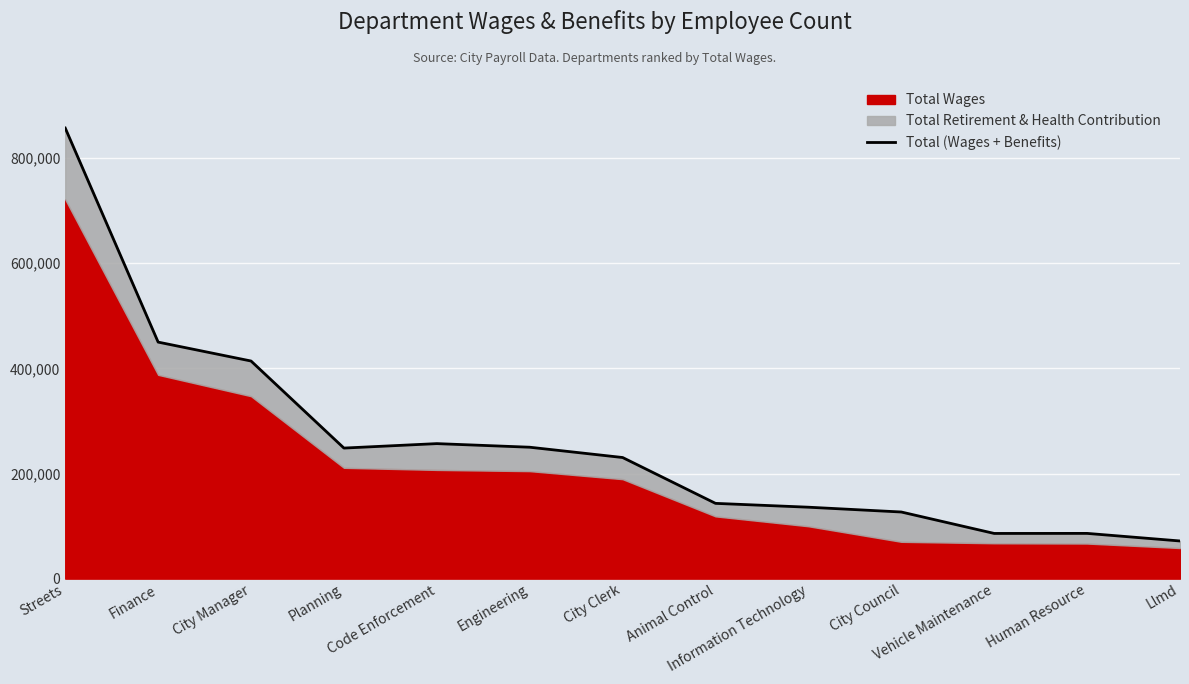

How many points are higher than both their immediate neighbors (excluding endpoints)?

2